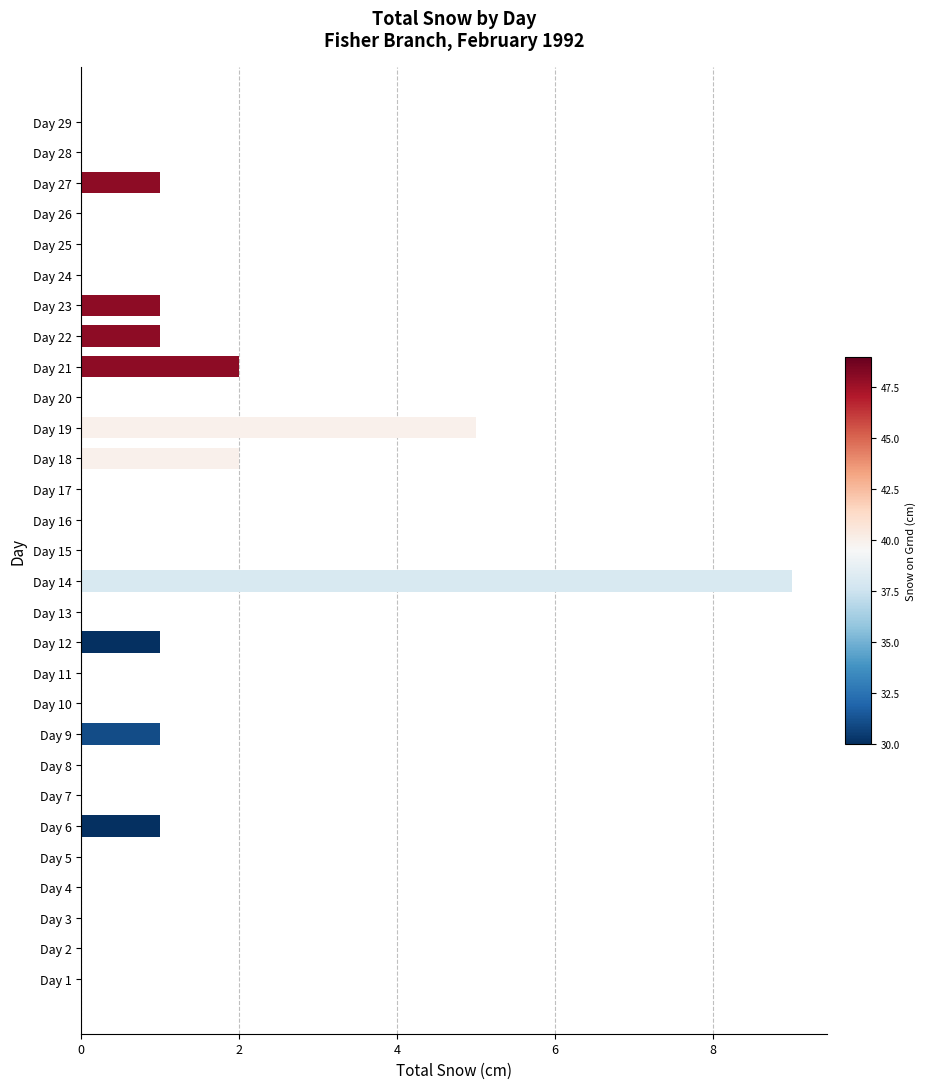

What is the greatest value displayed?

9